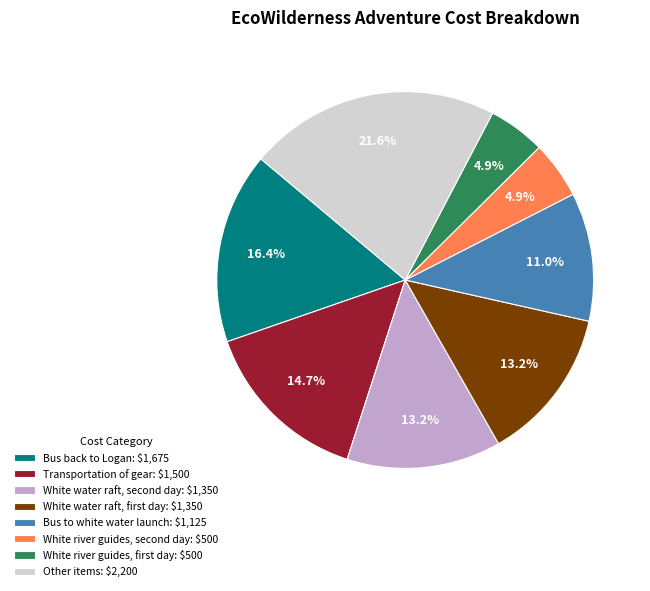

To the nearest percent, what is the difference between the largest and smallest slice percentages?

17%